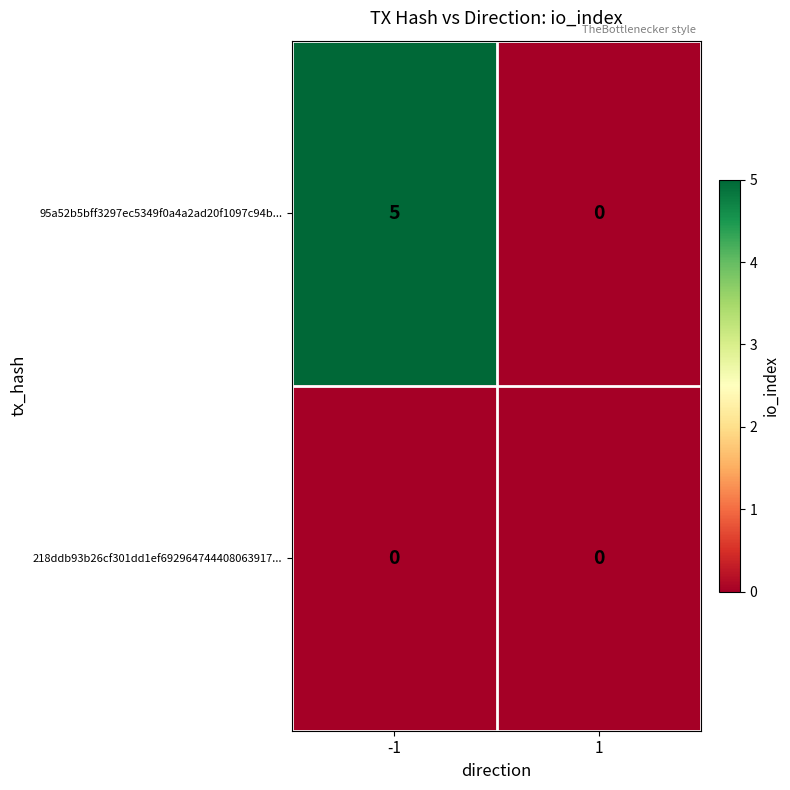

What is the difference between the 95a52b5bff3297ec5349f0a4a2ad20f1097c94b... values at -1 and 1?

5